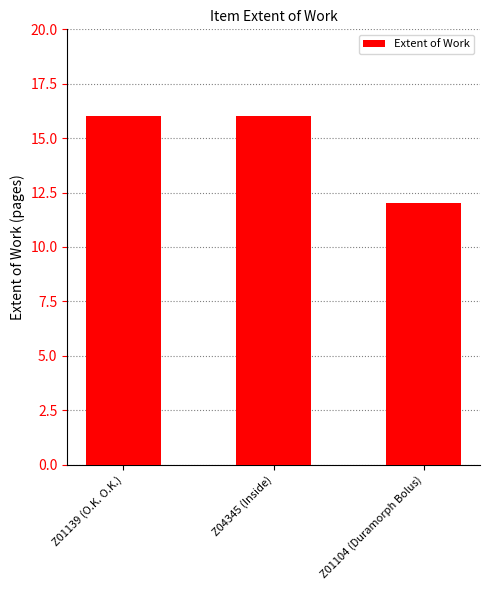

The chart shows a value of 16 at Z04345 (Inside). True or false?

True